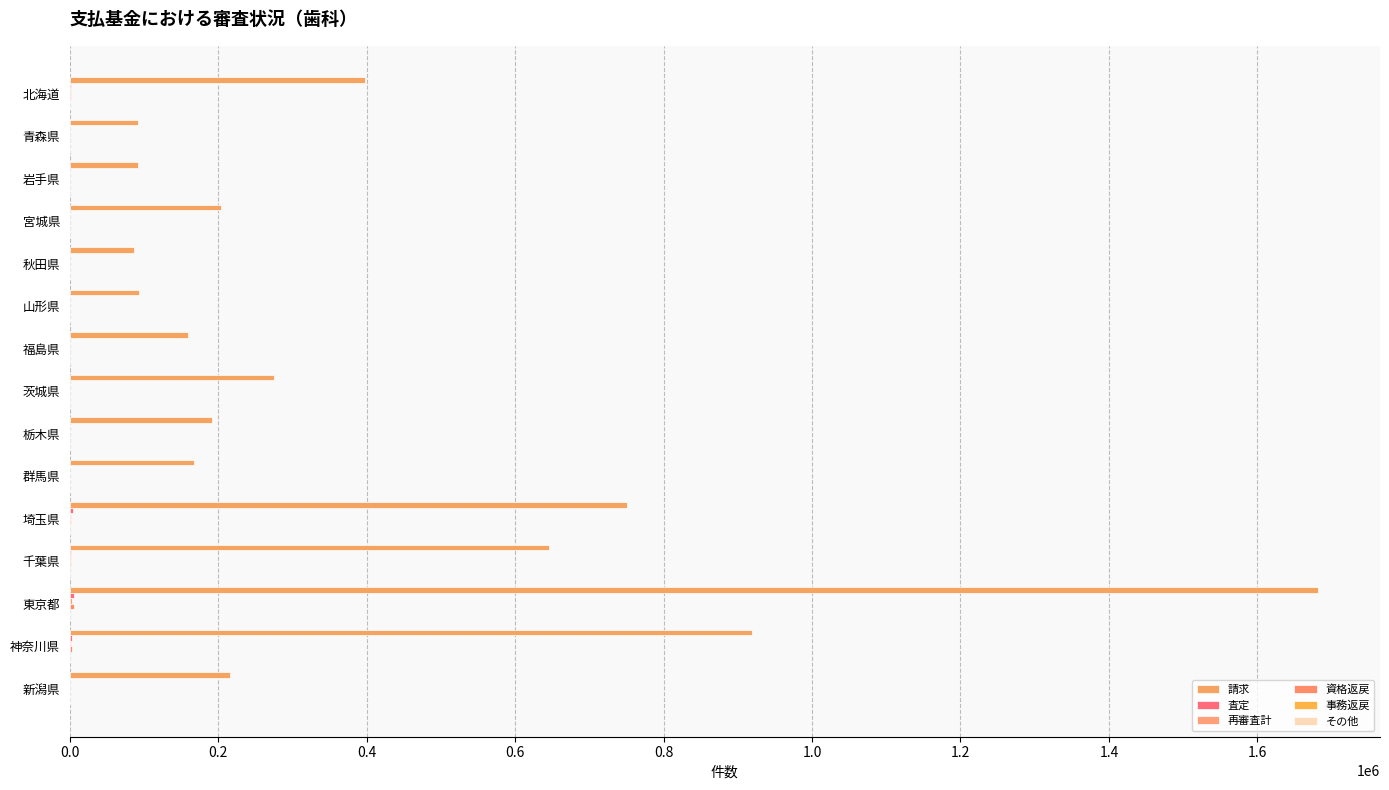

At how many categories does at least one series exceed 138104?

11